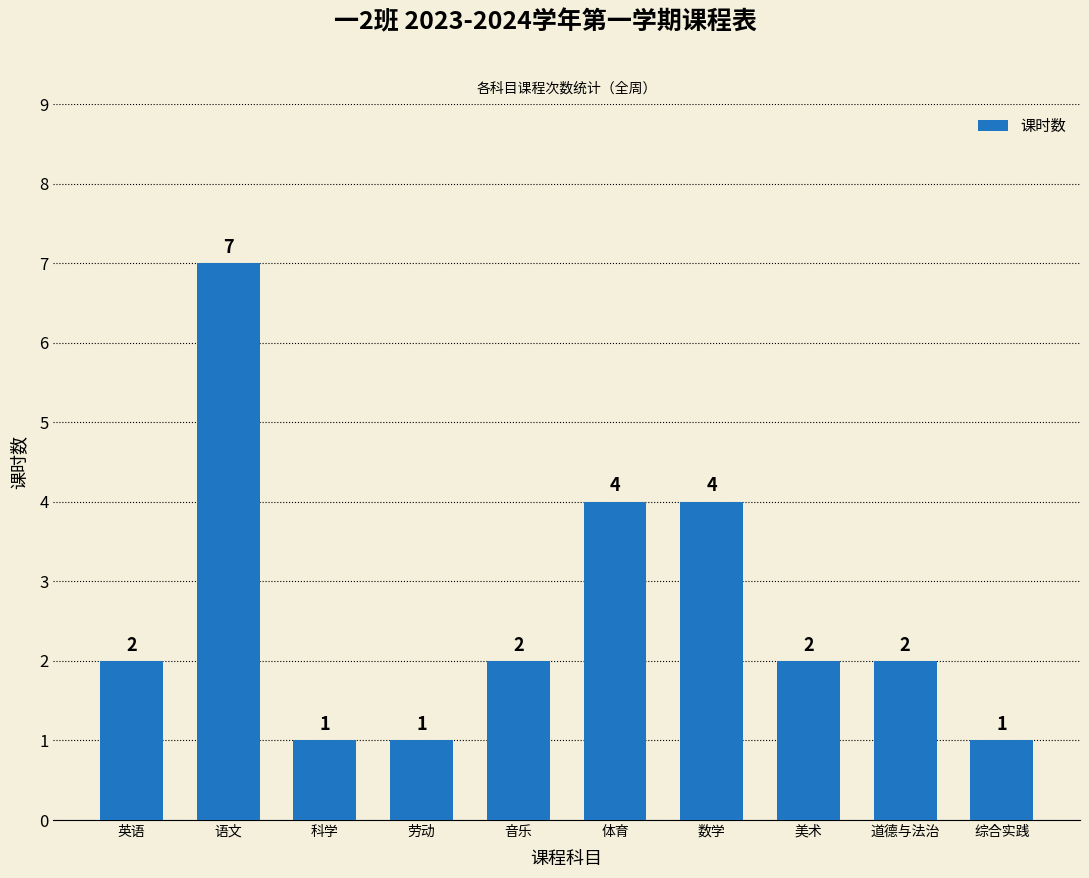

What is the approximate value at 音乐?

2